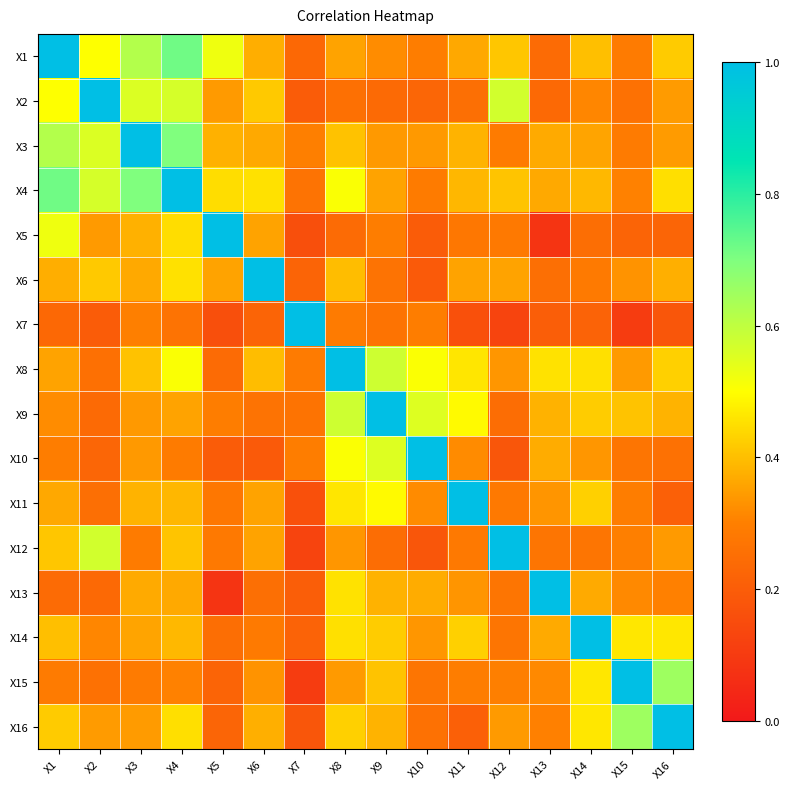

How many series are shown in this chart?

16